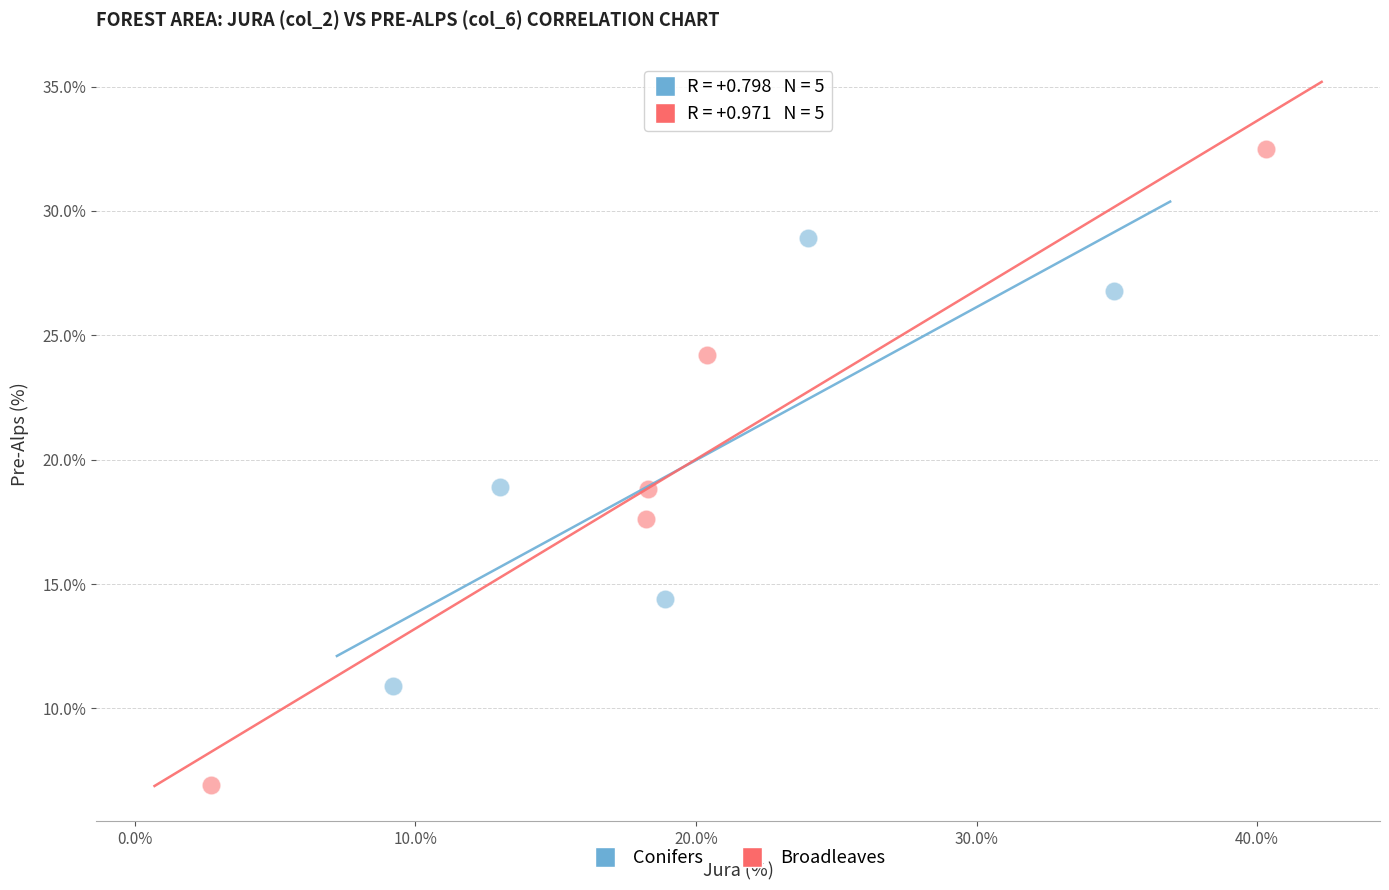

Which series contains the lowest Y value?

Broadleaves